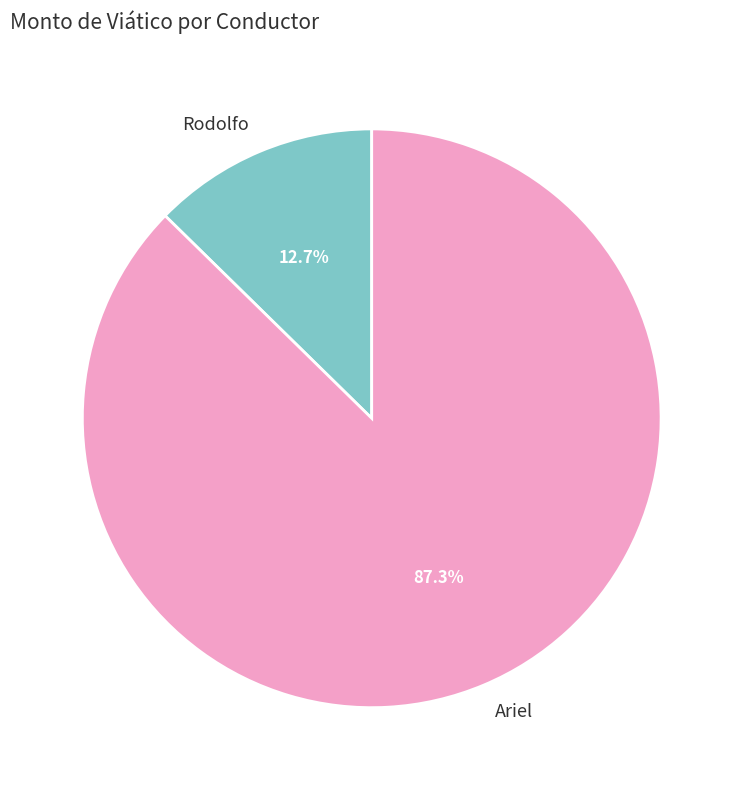

Rank the categories by value from lowest to highest.

Rodolfo, Ariel